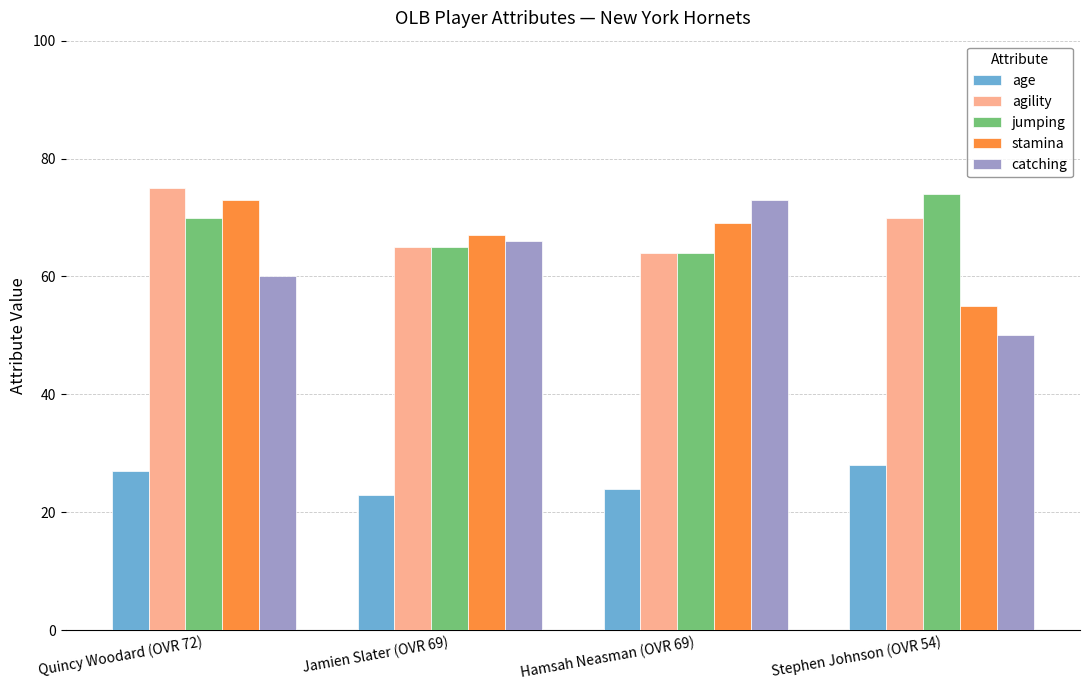

How many bars are there in total?

20